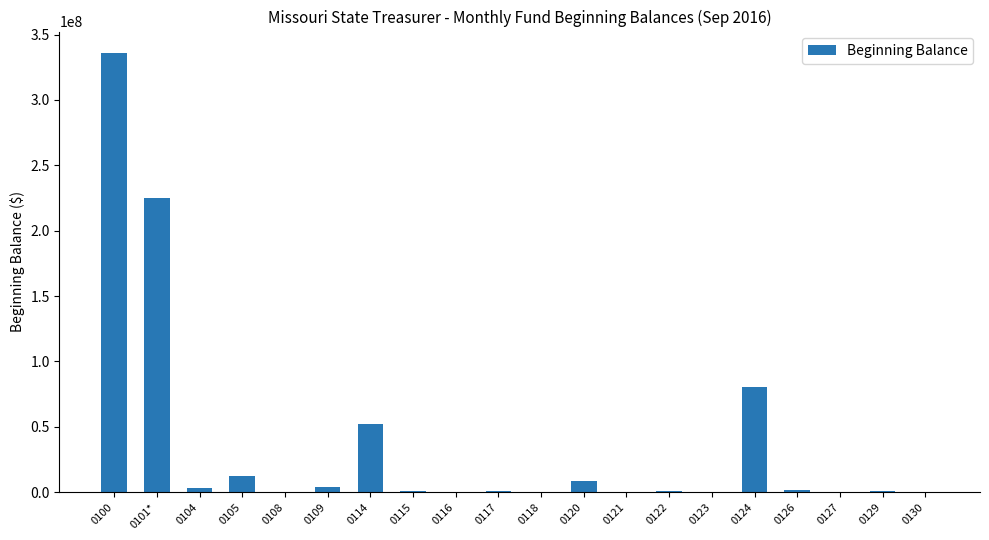

Read the value at 0109.

4195871.3